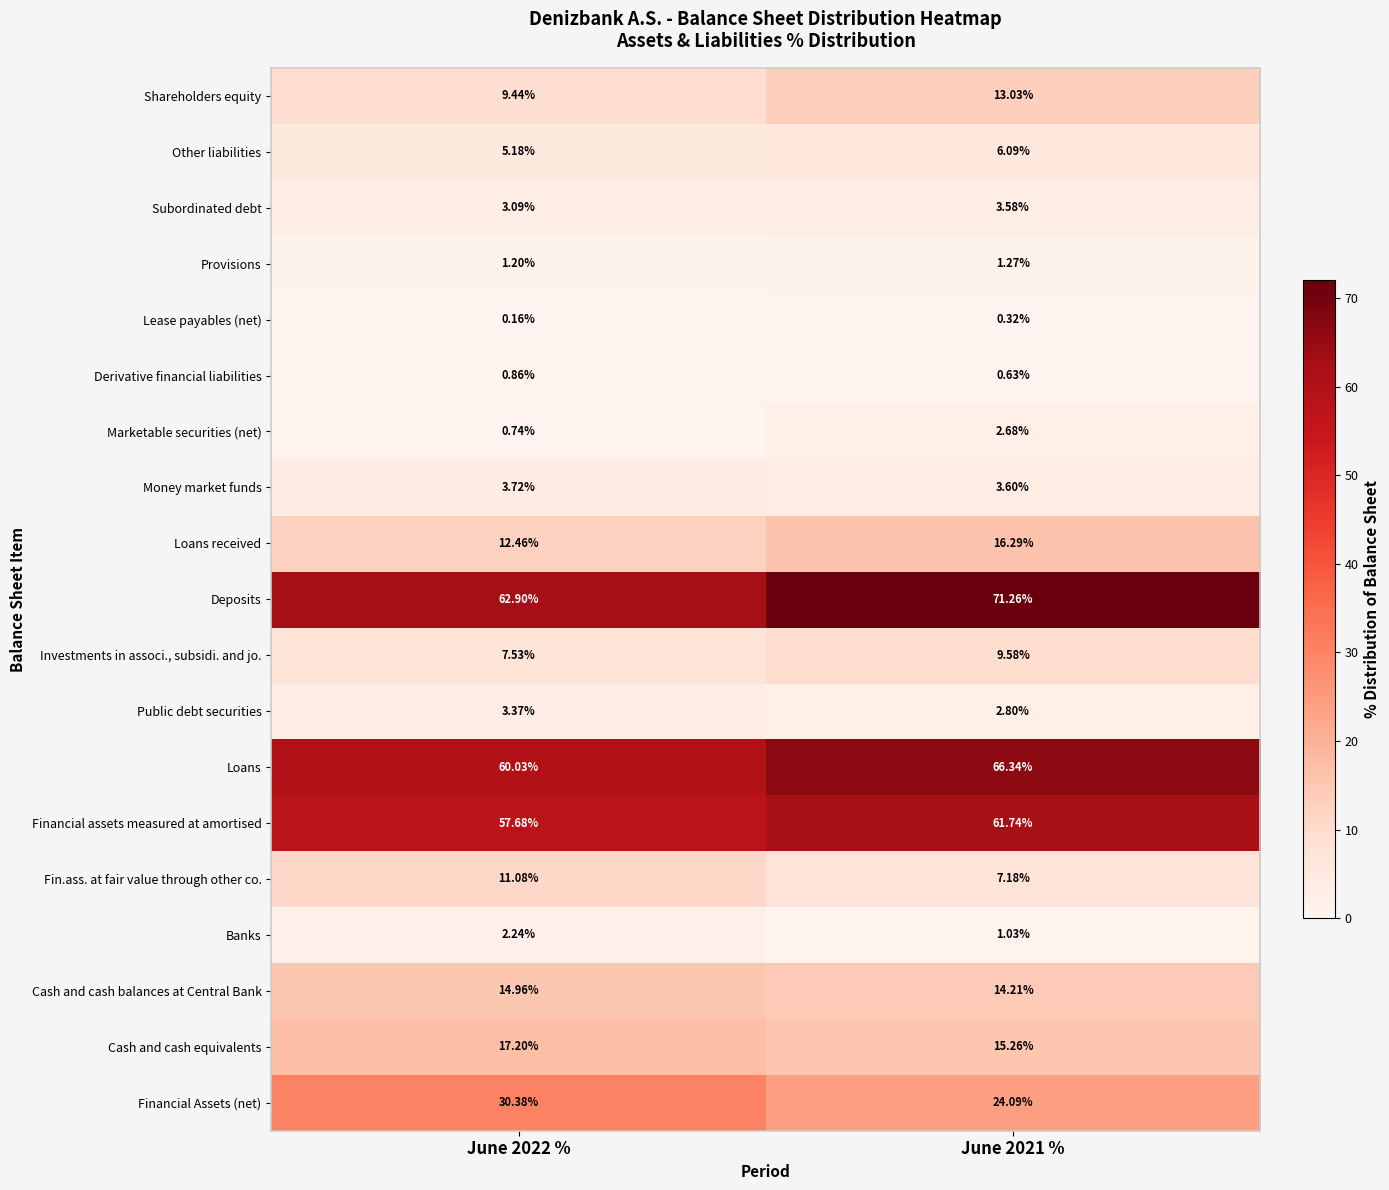

Rank the series by their maximum value, from lowest to highest.

Lease payables (net), Derivative financial liabilities, Provisions, Banks, Marketable securities (net), Public debt securities, Subordinated debt, Money market funds, Other liabilities, Investments in associ., subsidi. and jo., Fin.ass. at fair value through other co., Shareholders equity, Cash and cash balances at Central Bank, Loans received, Cash and cash equivalents, Financial Assets (net), Financial assets measured at amortised, Loans, Deposits